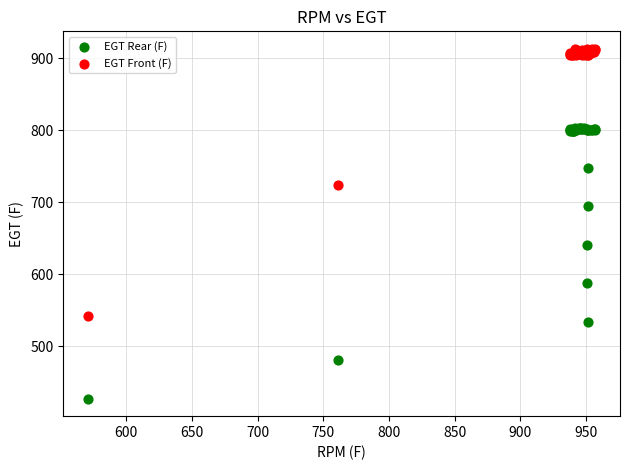

Which series contains the highest Y value?

EGT Front (F)